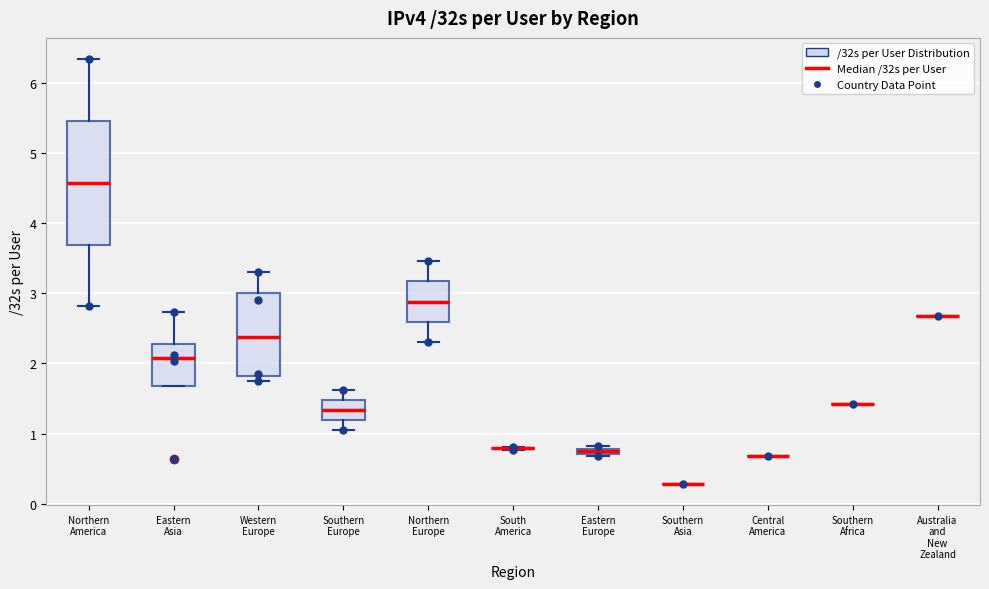

Comparing the boxes themselves (not the whiskers), which one is the tallest?

Northern America